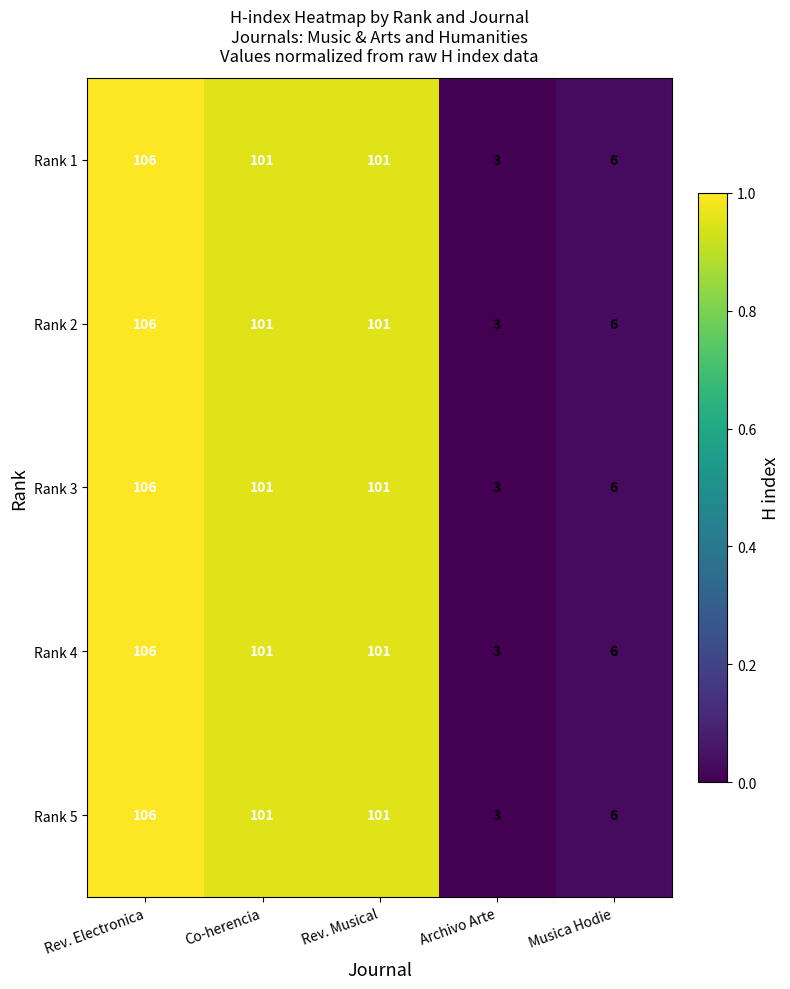

At how many categories does at least one series exceed 81?

3